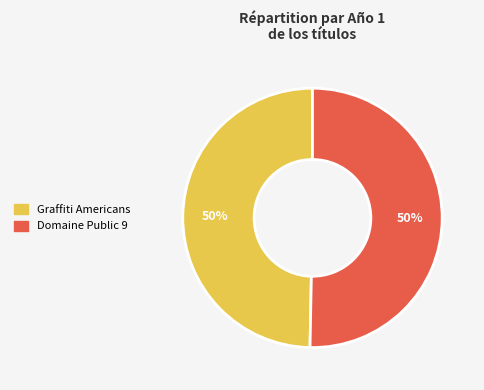

To the nearest percent, what is the combined percentage of Graffiti Americans and Domaine Public 9?

100%